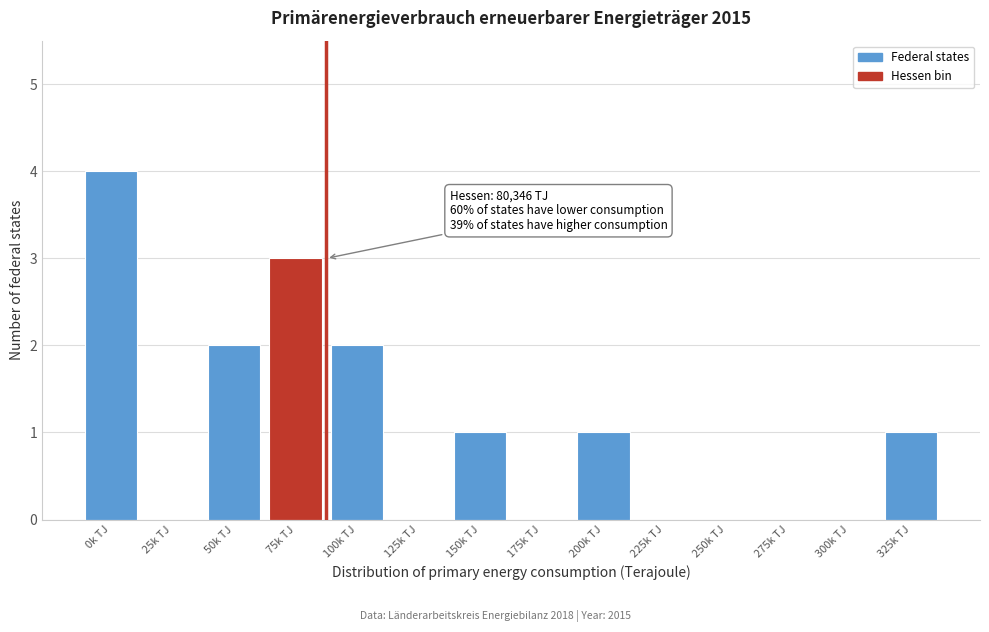

Reading right to left, list all the values displayed in this chart.

325k TJ=1	300k TJ=0	275k TJ=0	250k TJ=0	225k TJ=0	200k TJ=1	175k TJ=0	150k TJ=1	125k TJ=0	100k TJ=2	75k TJ=3	50k TJ=2	25k TJ=0	0k TJ=4